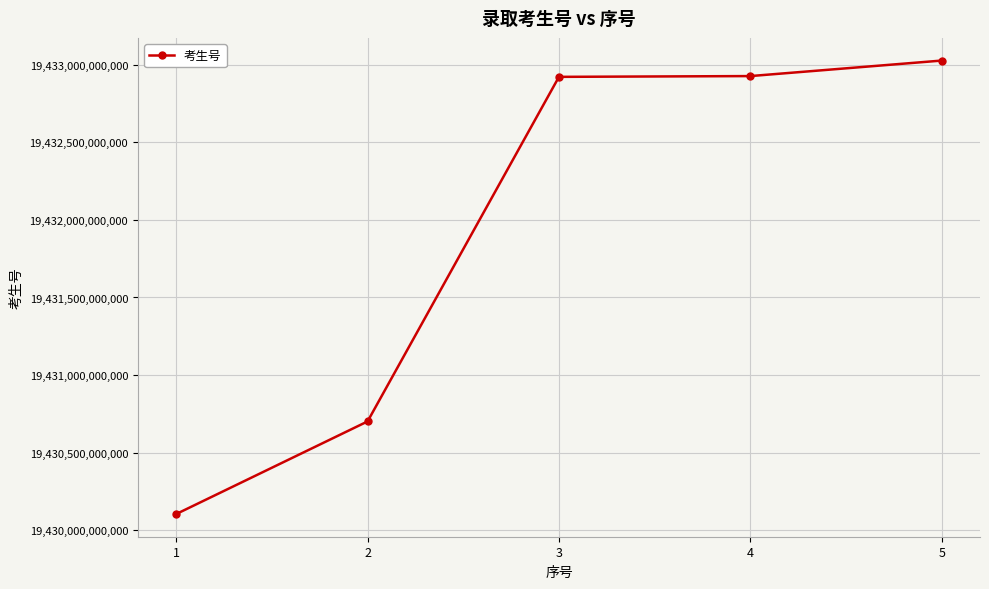

True or false: the data has more than 1 interior local peaks.

False